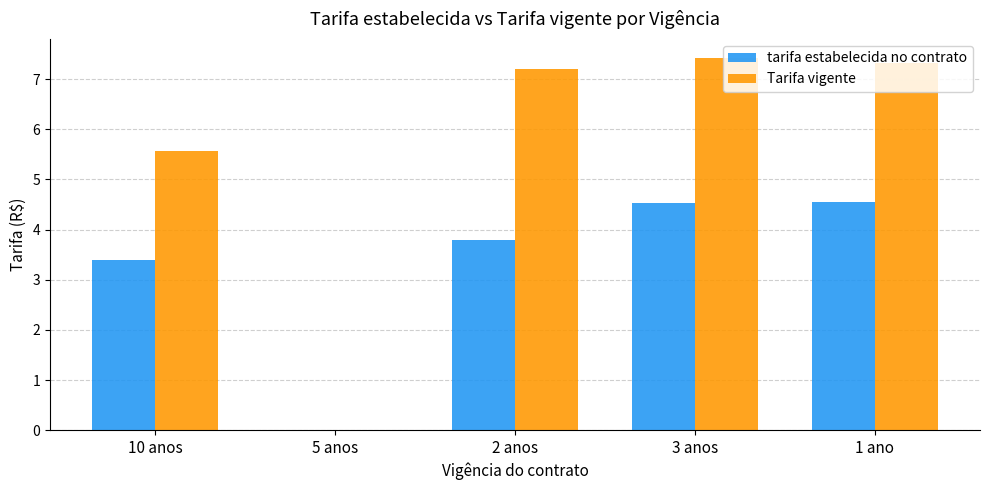

What is the sum of the tarifa estabelecida no contrato values at 10 anos and 5 anos?

3.4